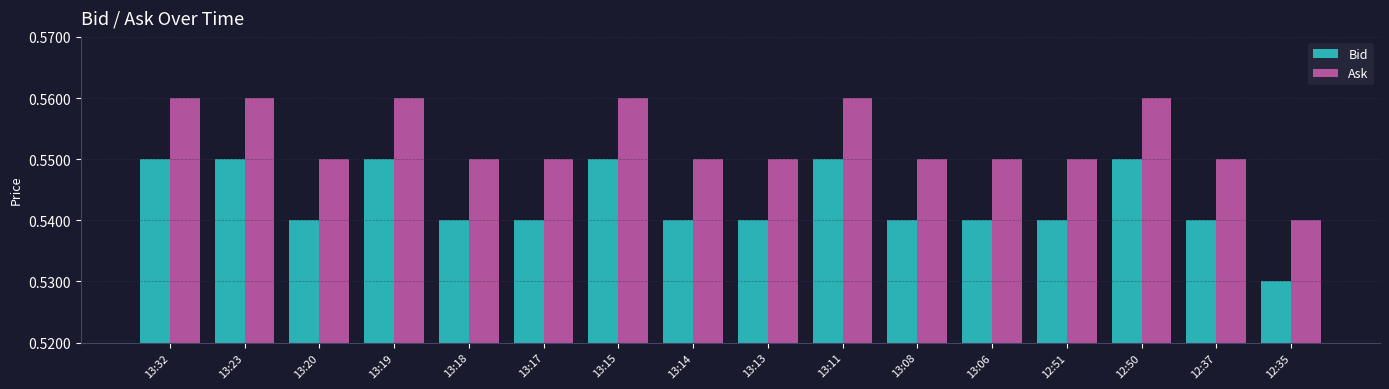

Rank the series by their maximum value, from highest to lowest.

Ask, Bid